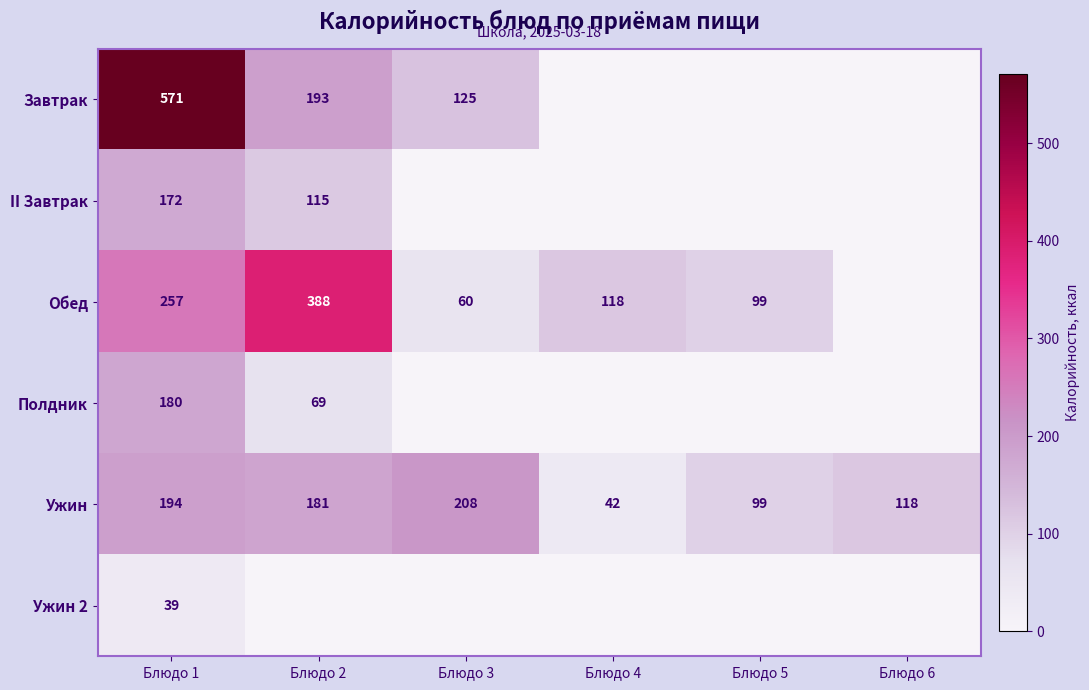

List the labels in order of Ужин value, largest first.

Блюдо 3, Блюдо 1, Блюдо 2, Блюдо 6, Блюдо 5, Блюдо 4